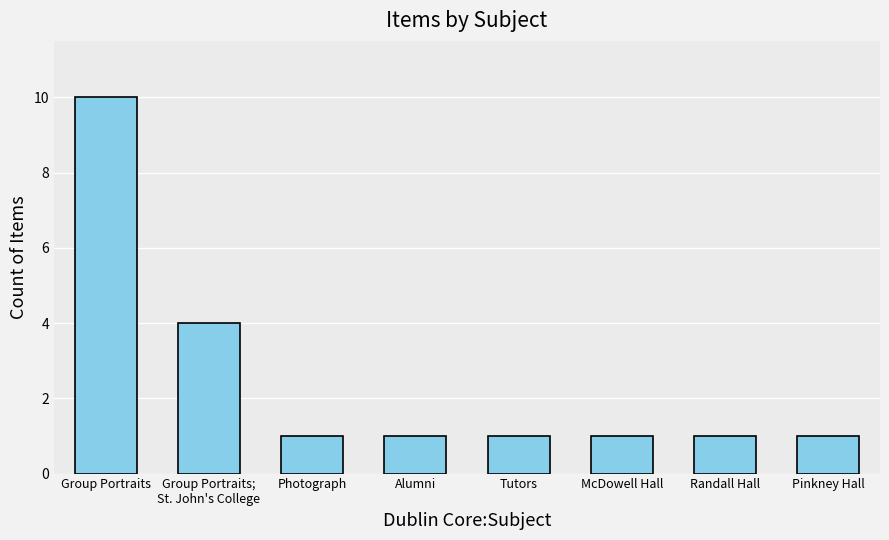

What is the difference between the maximum and second lowest values?

9